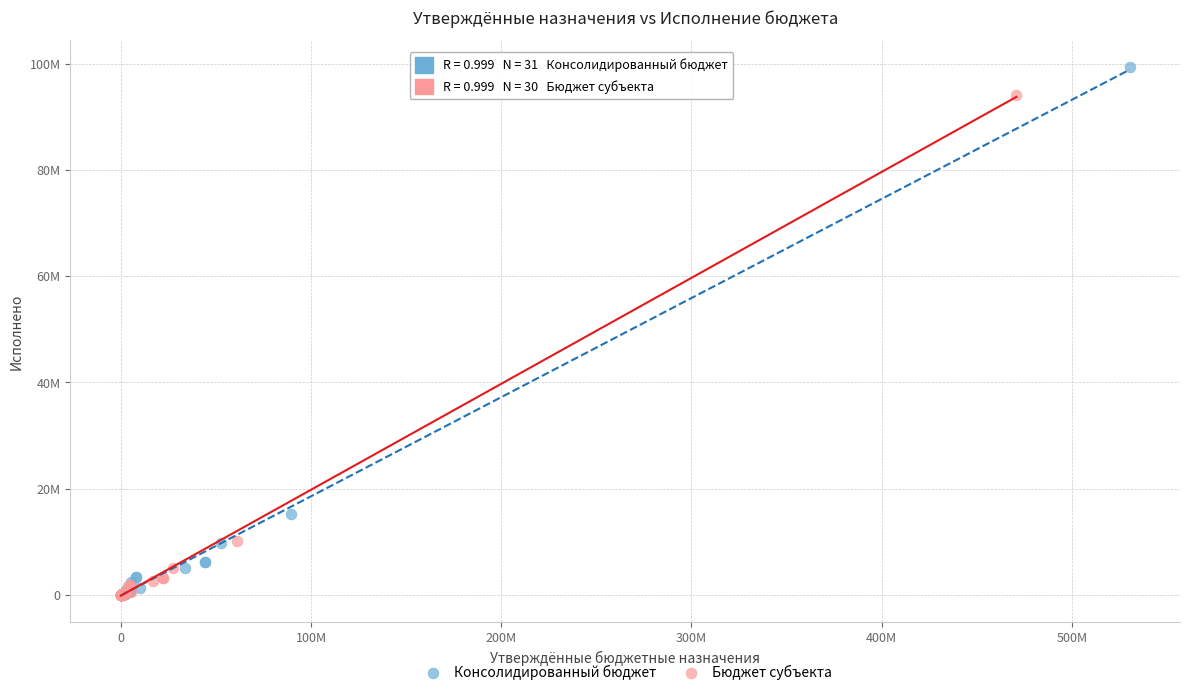

What are all the series names shown in the legend?

Консолидированный бюджет, Бюджет субъекта